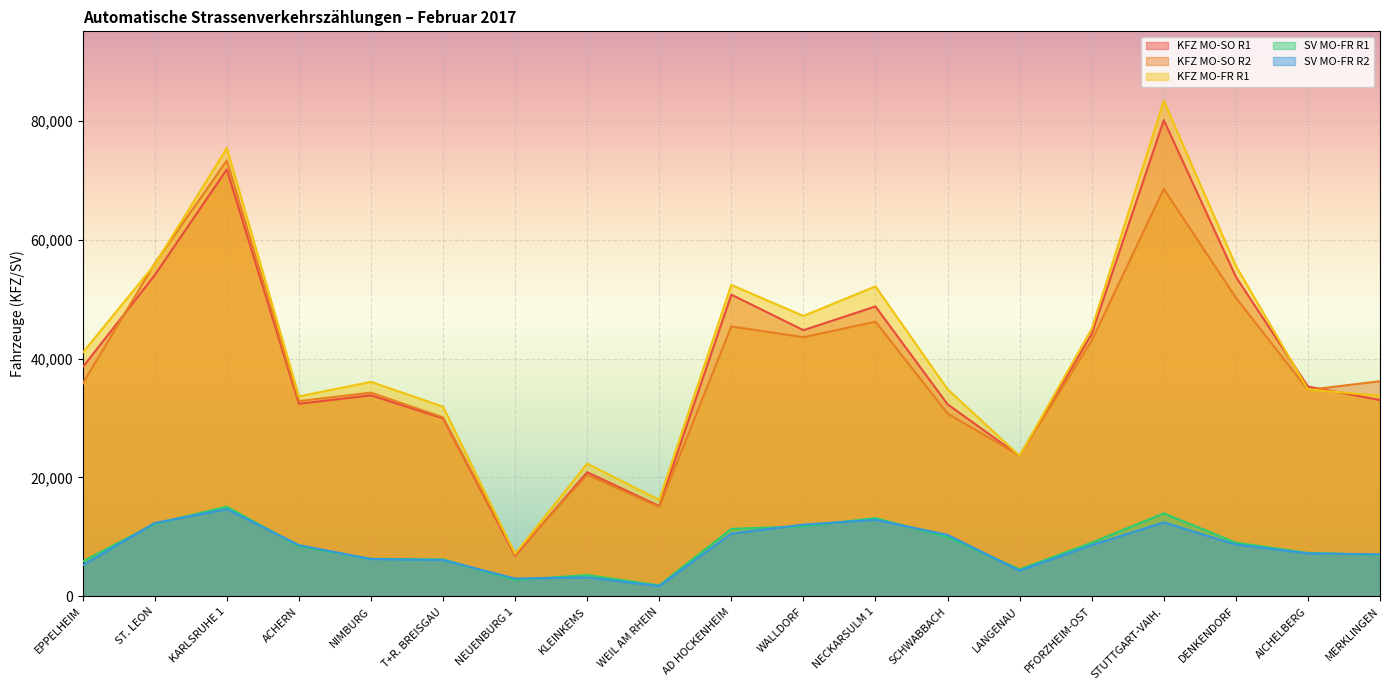

The value of KFZ MO-SO R1 at NIMBURG is 33814. True or false?

True